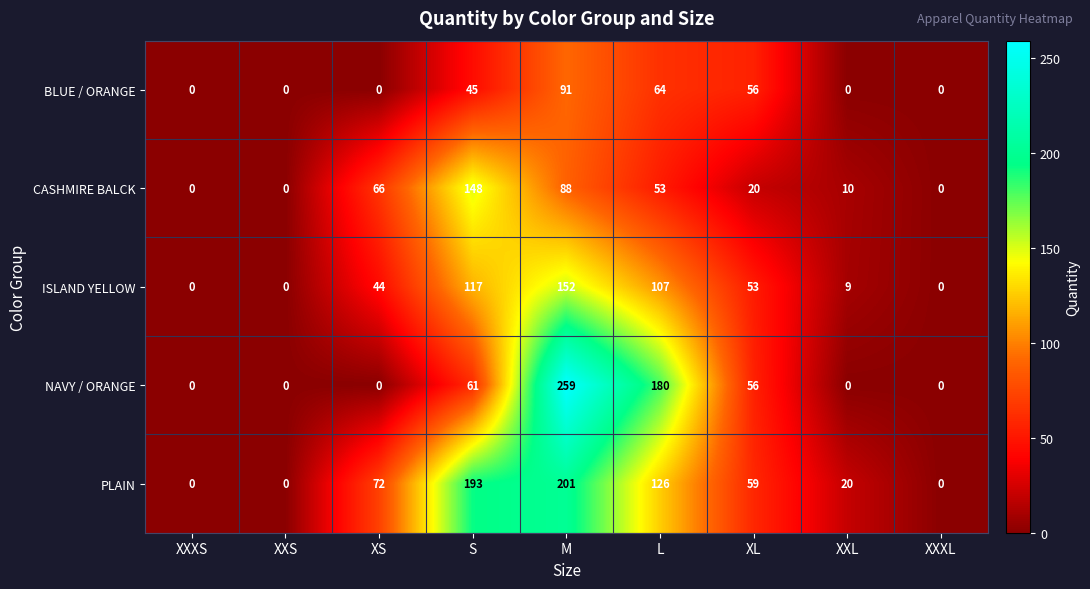

Is it true that ISLAND YELLOW equals 25 at XS?

False